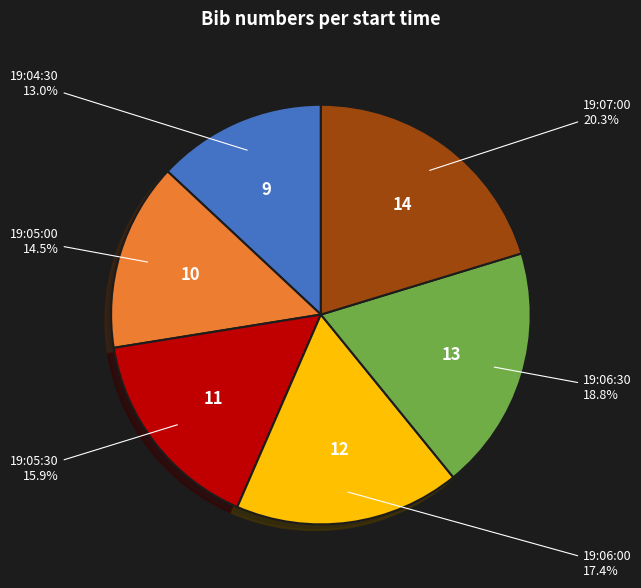

What is the smallest slice in the pie chart?

19:04:30